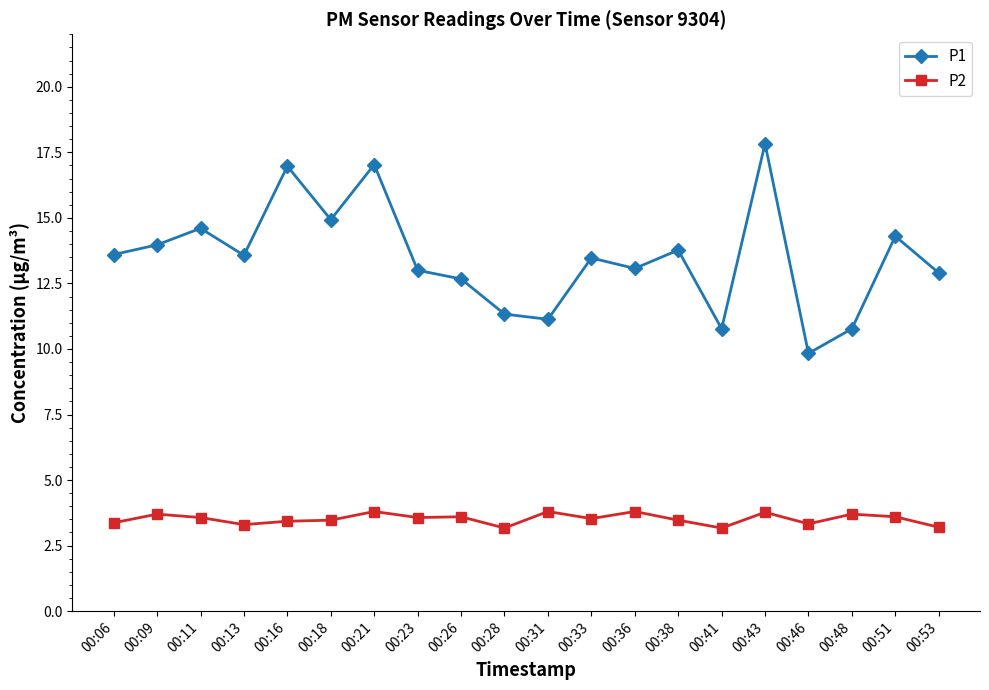

At how many categories does at least one series exceed 6?

20